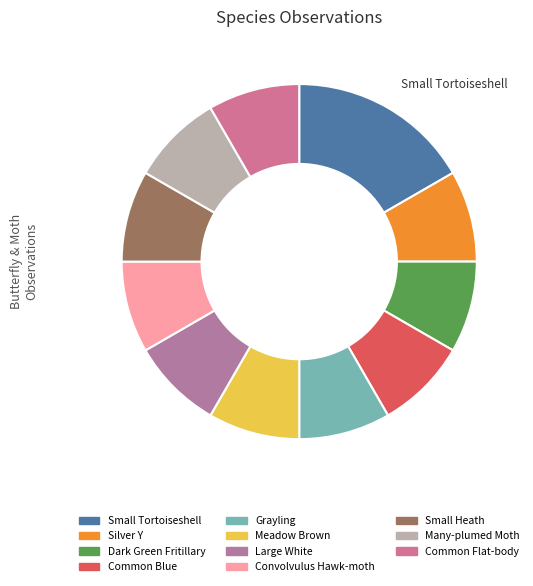

Is there any slice that represents more than half of the pie?

No